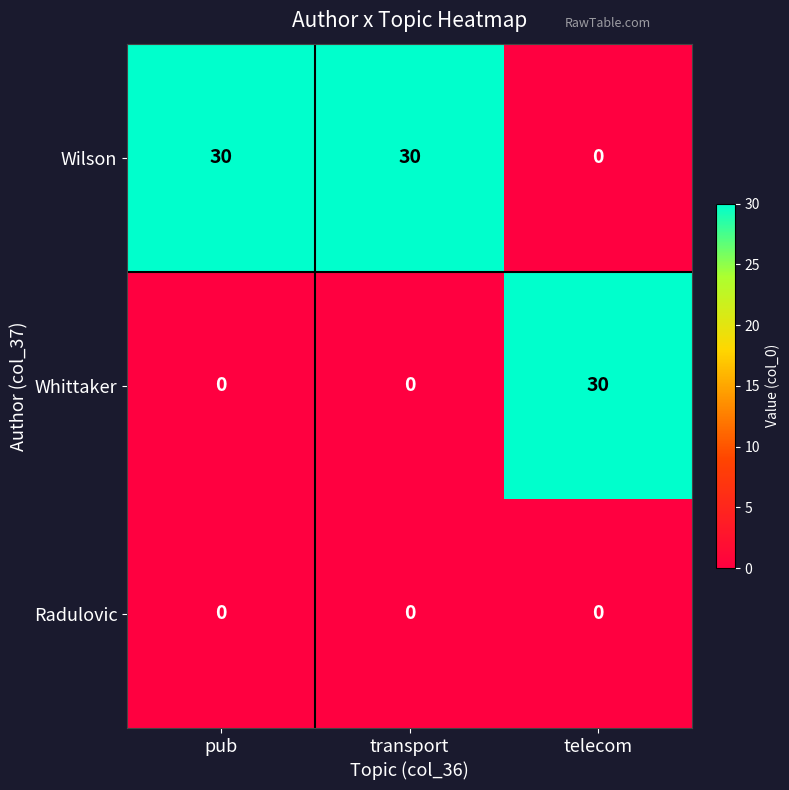

What is the maximum value for Whittaker?

30